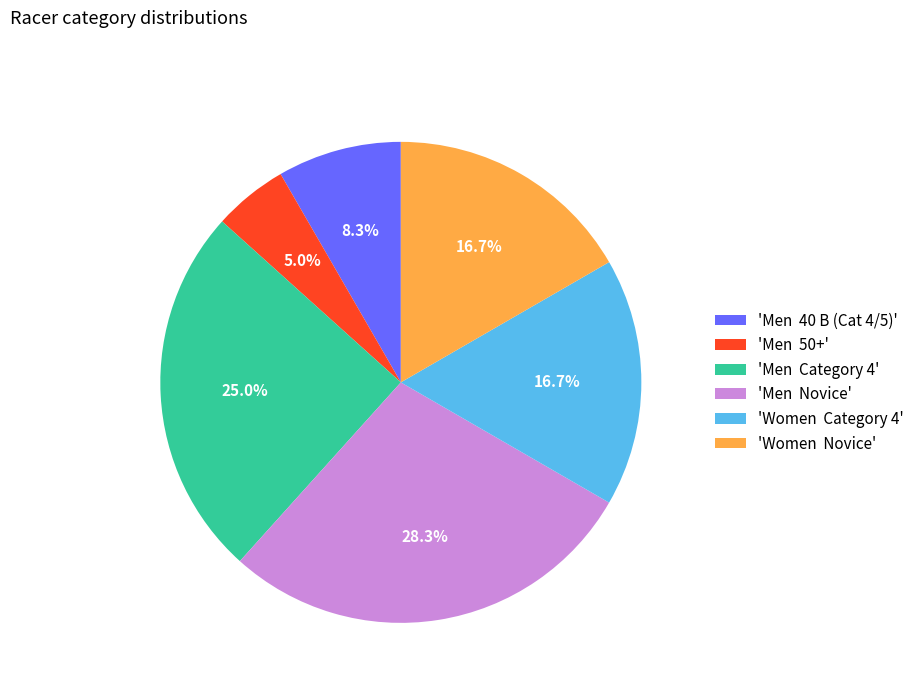

Which category has the biggest portion of the pie?

'Men Novice'